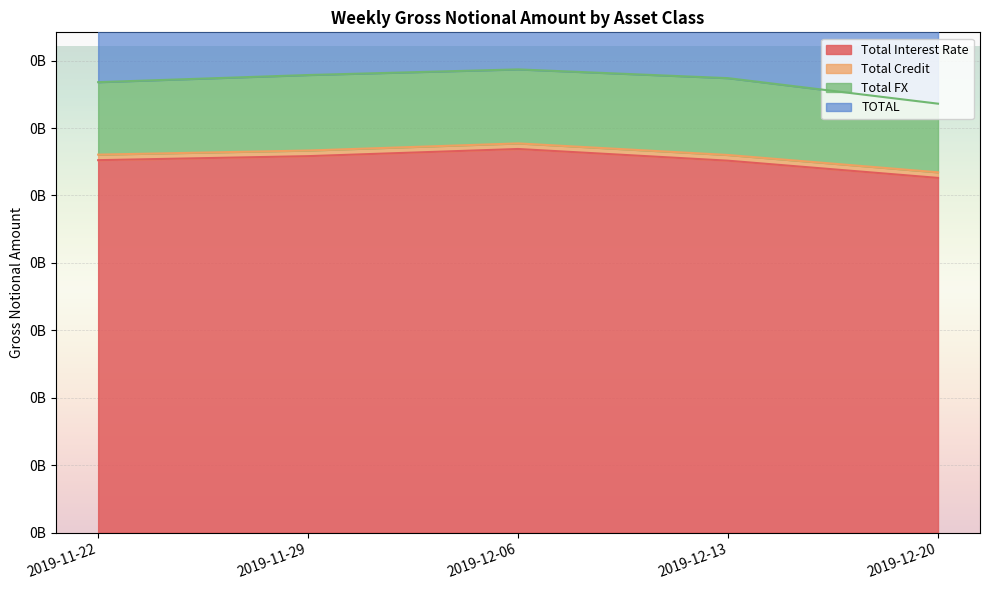

Between 2019-11-22 and 2019-12-13, which is larger?

2019-11-22